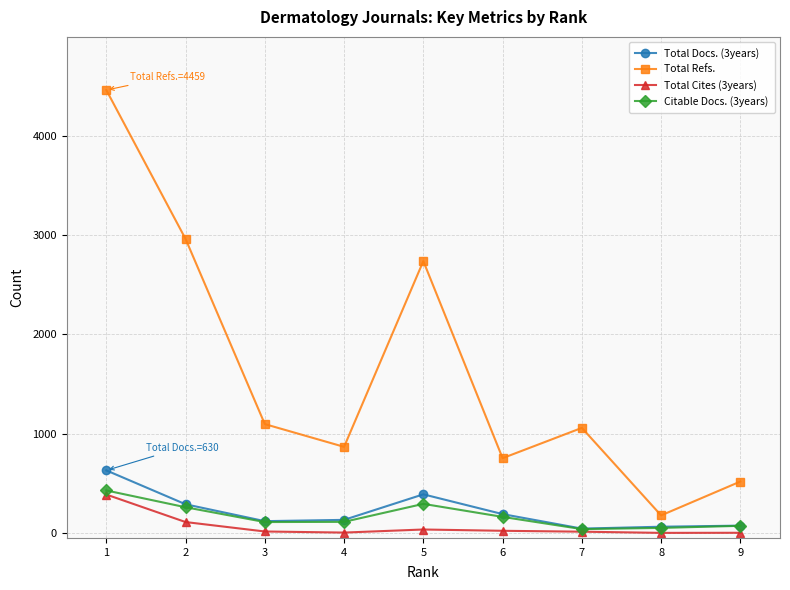

How many series are shown in this chart?

4